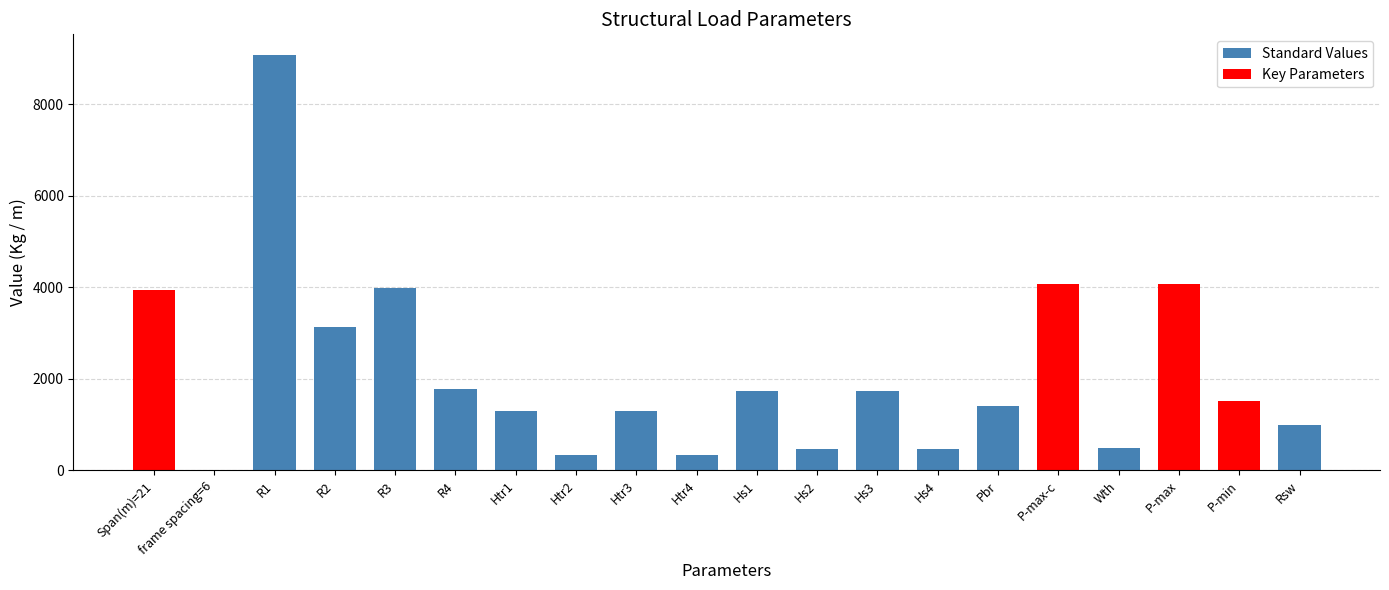

The value at P-max-c is 4076.8. True or false?

True